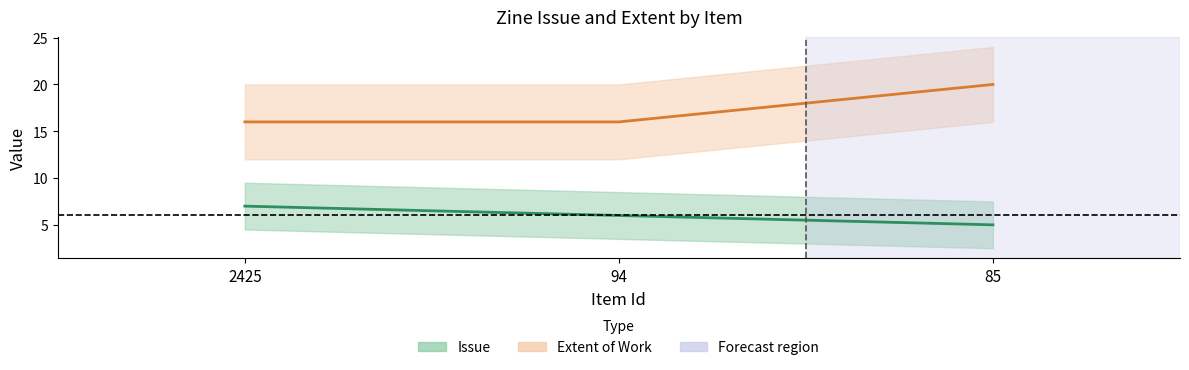

True or false: Extent of Work has a value of 4 at 2425.

False